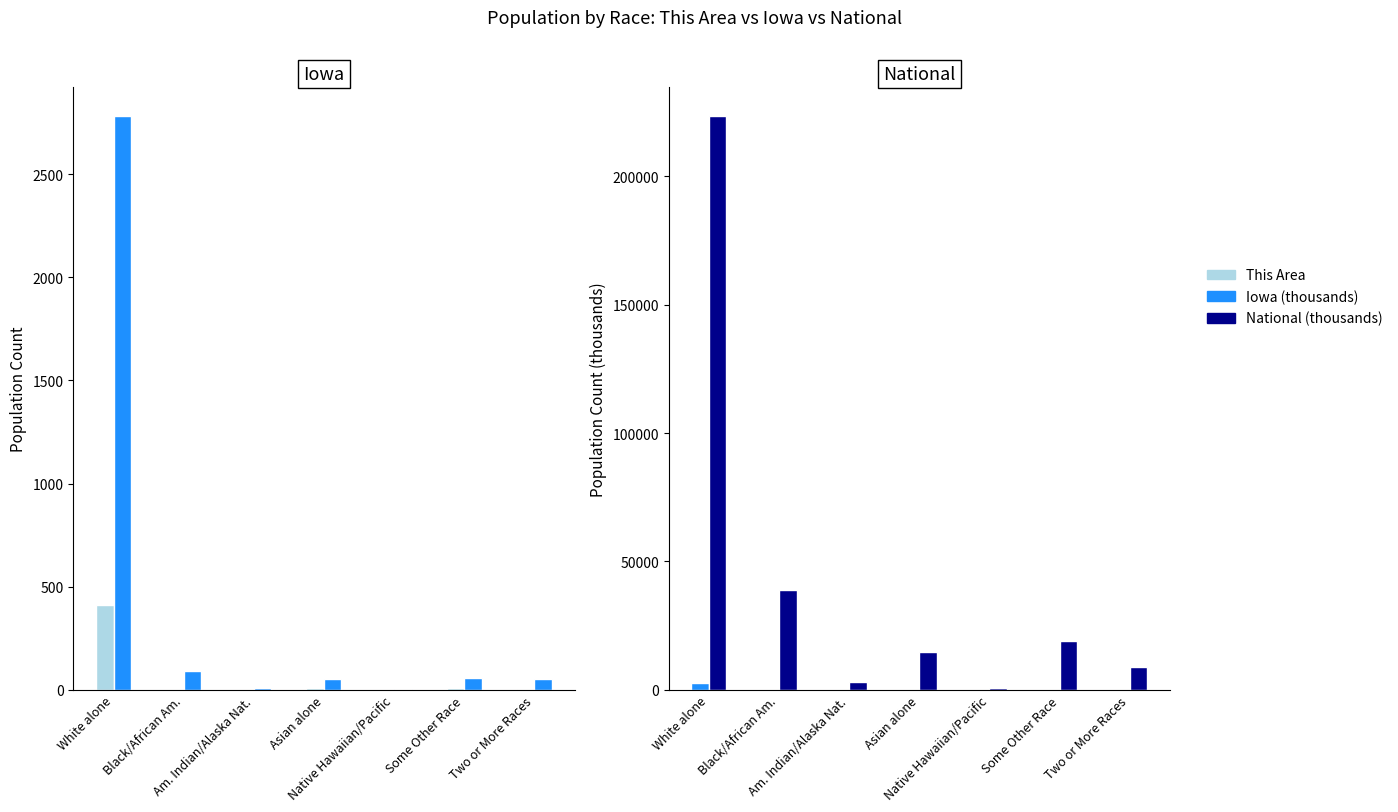

How many data points in National (thousands) are above 14674?

4